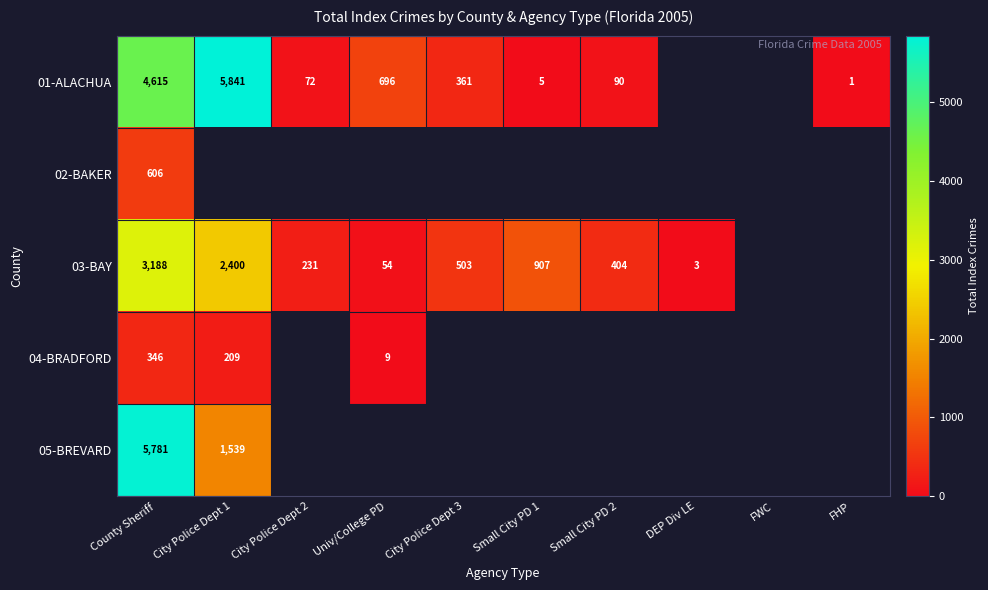

What is the spread (max minus min) of values at County Sheriff?

5435